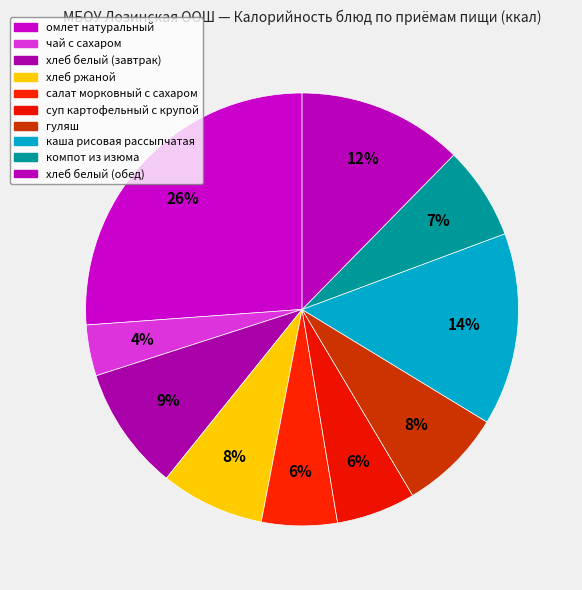

What is the ratio of the value at каша рисовая рассыпчатая to the value at хлеб белый (завтрак)?

1.6